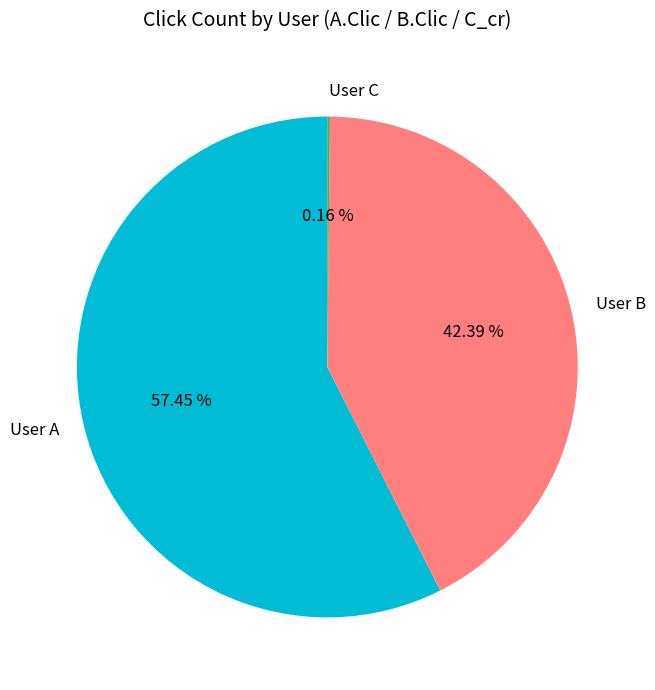

To the nearest percent, what is the average slice percentage?

33%